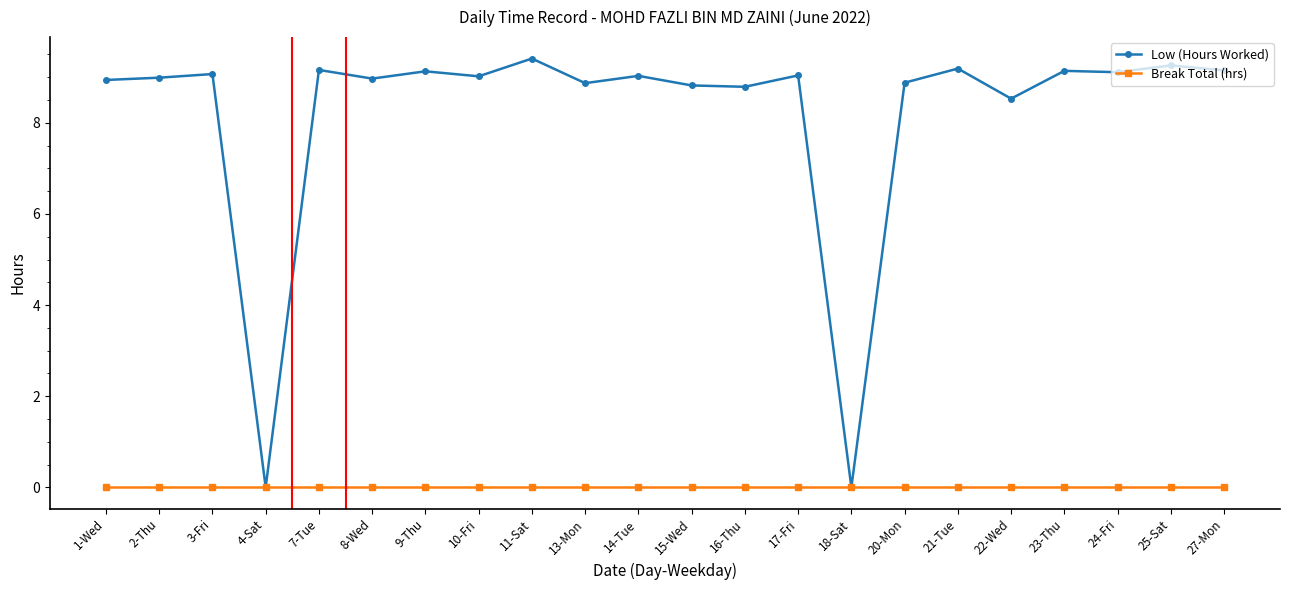

Does the chart display data point markers on the line(s)?

Yes